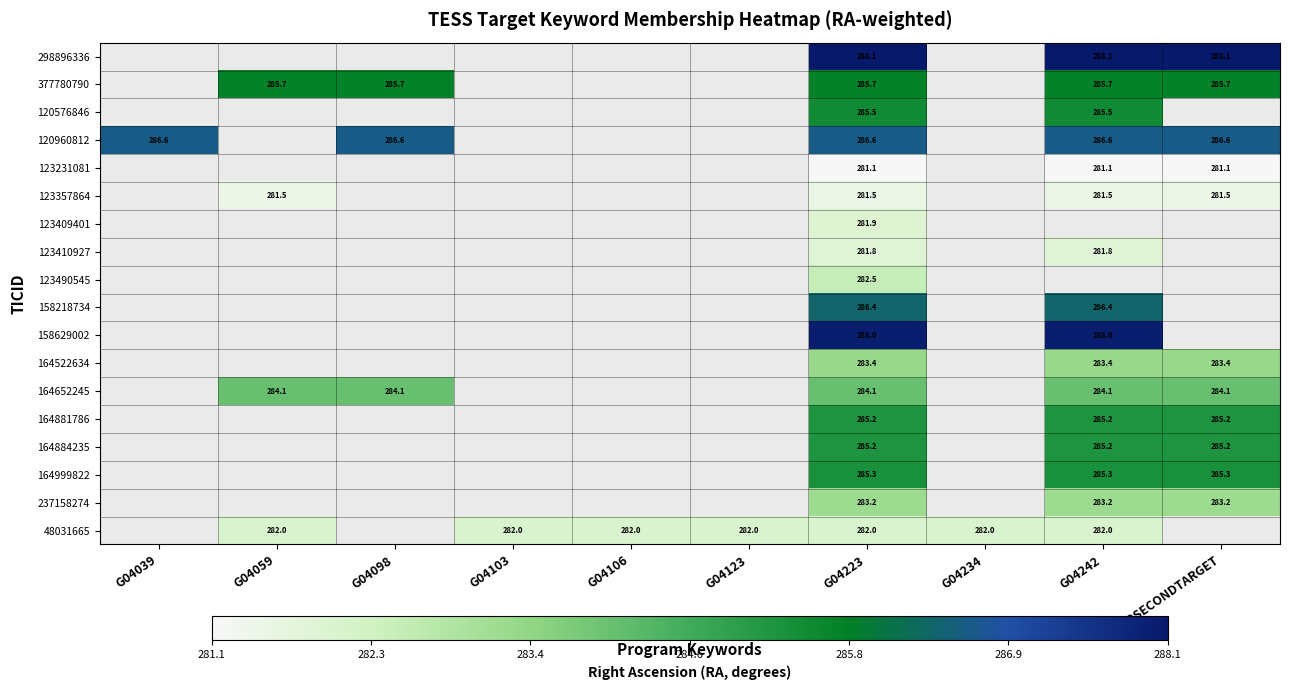

Is the value of 123357864 at G04242 greater than the value of 48031665 at G04106?

No